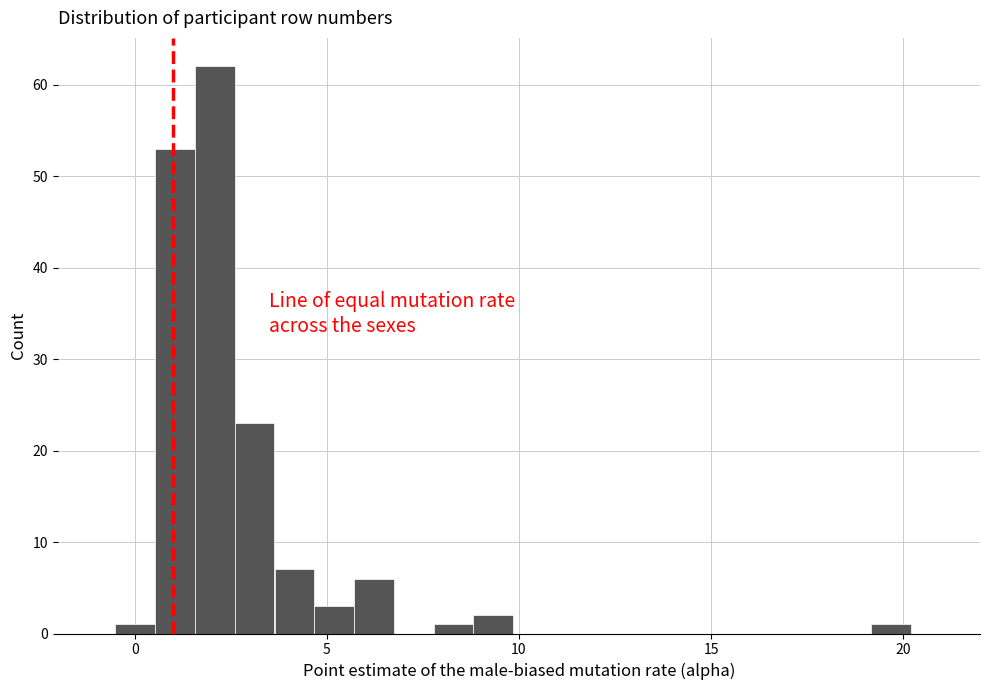

Around what value on the x-axis is the tallest bar? Give the approximate position of its centre, as read against the axis.

2.0